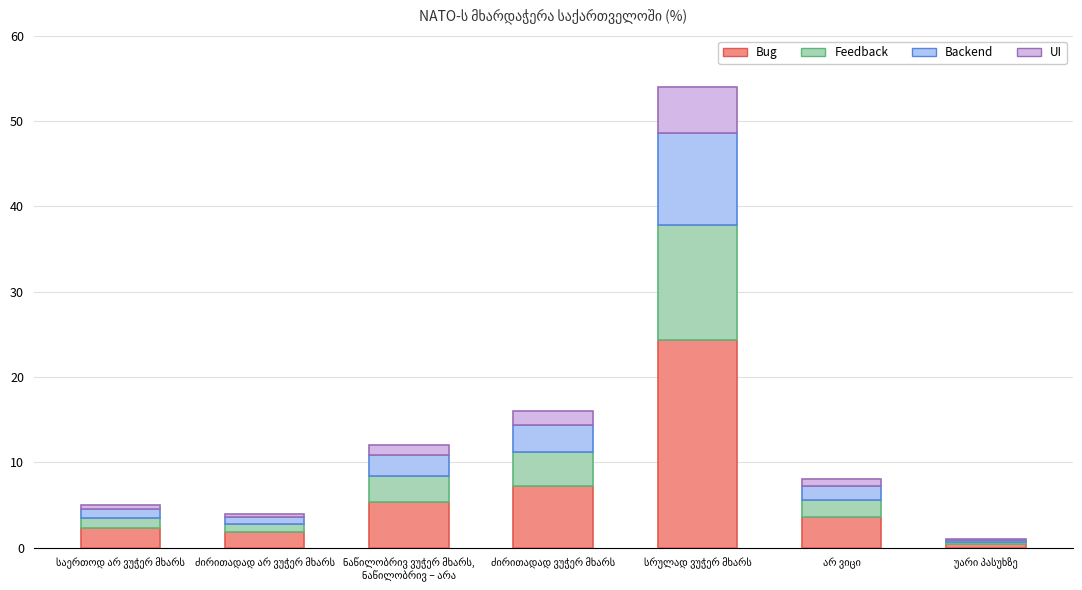

What is the highest value of the Bug series?

24.3